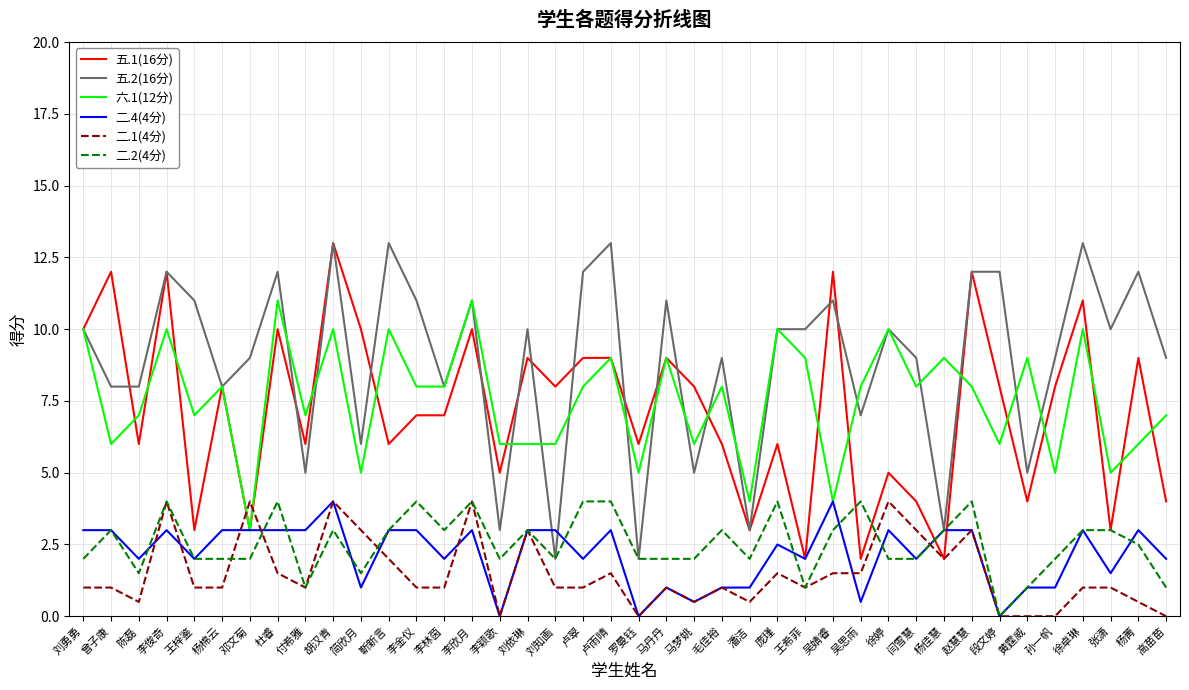

Where is 五.2(16分) nearest to the value 7?

吴思雨